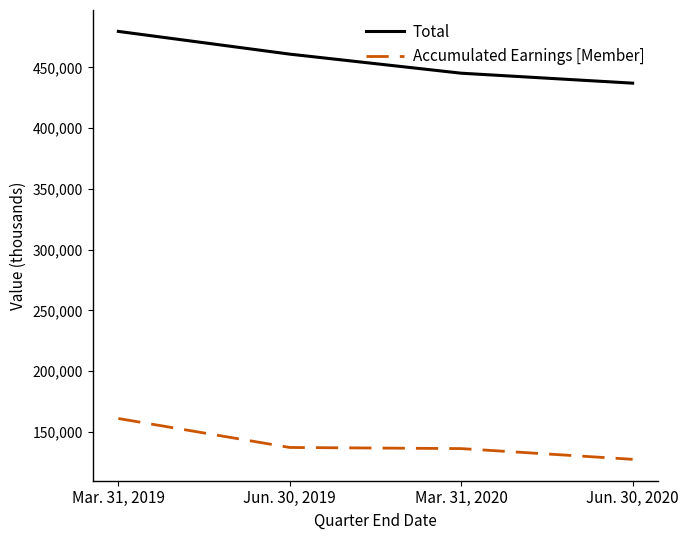

What is the spread (max minus min) of values at Jun. 30, 2019?

323571